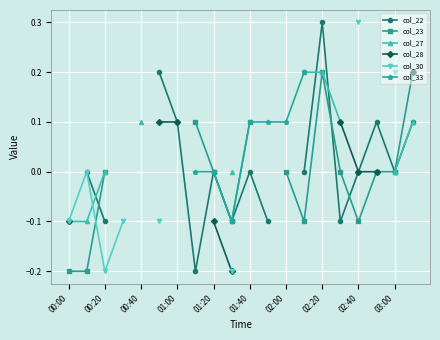

How many lines are shown in the chart?

6